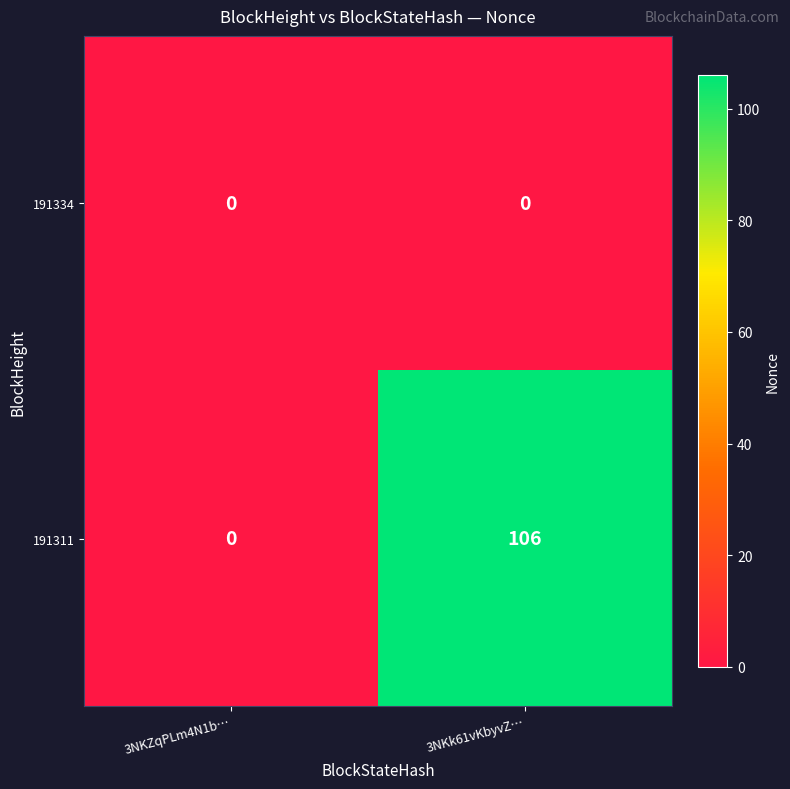

Rank the series by their average value, from highest to lowest.

191311, 191334